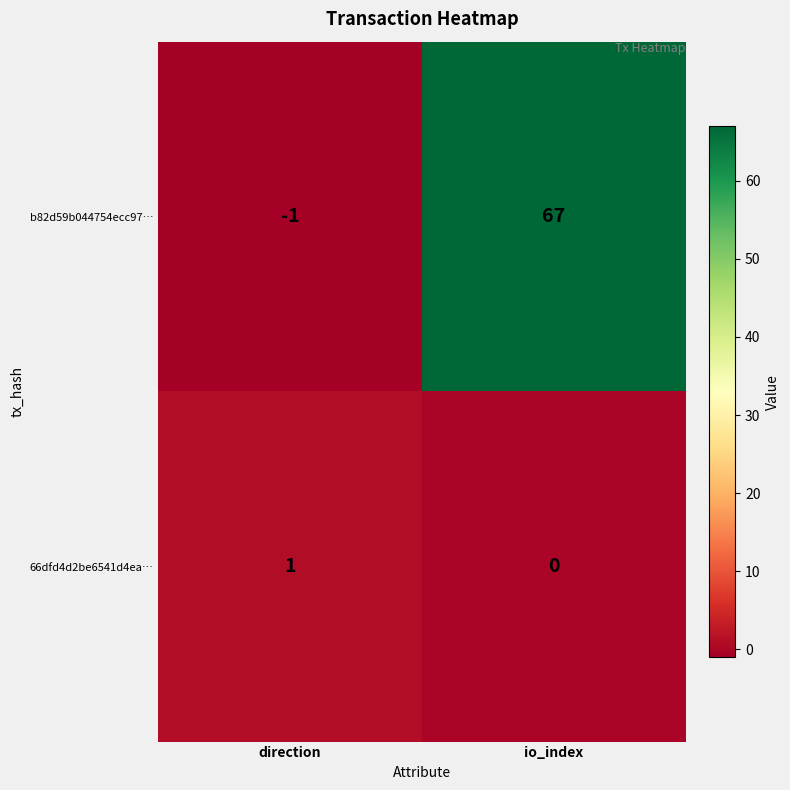

Between direction and io_index, which series saw the biggest shift?

b82d59b044754ecc97…